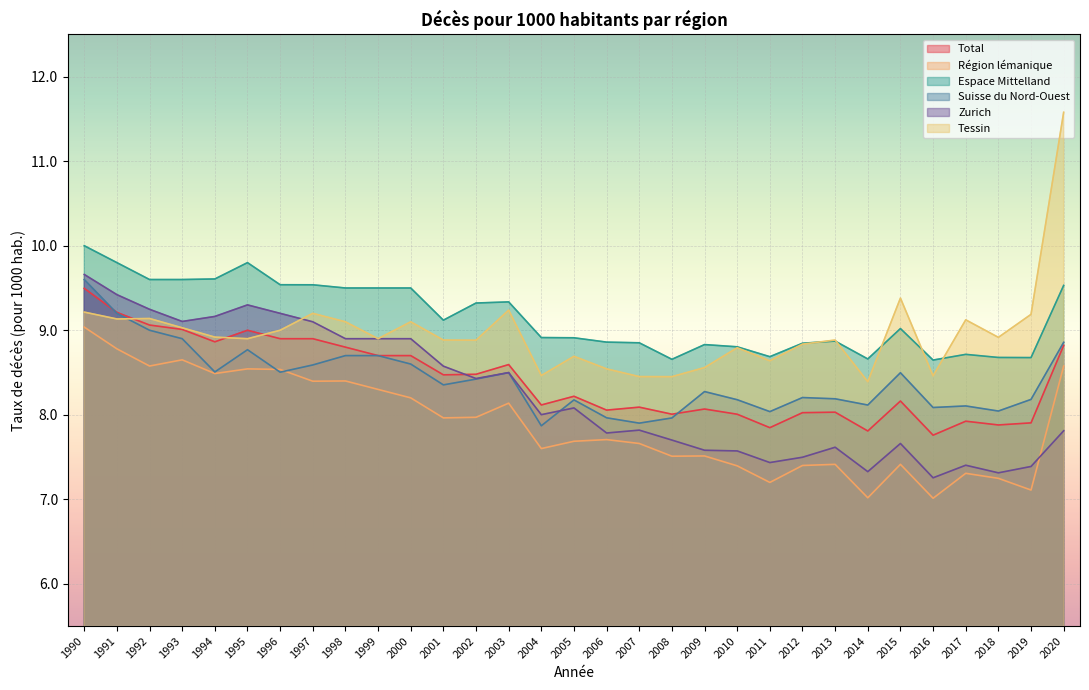

At which category does the chart reach its peak across all series?

2020